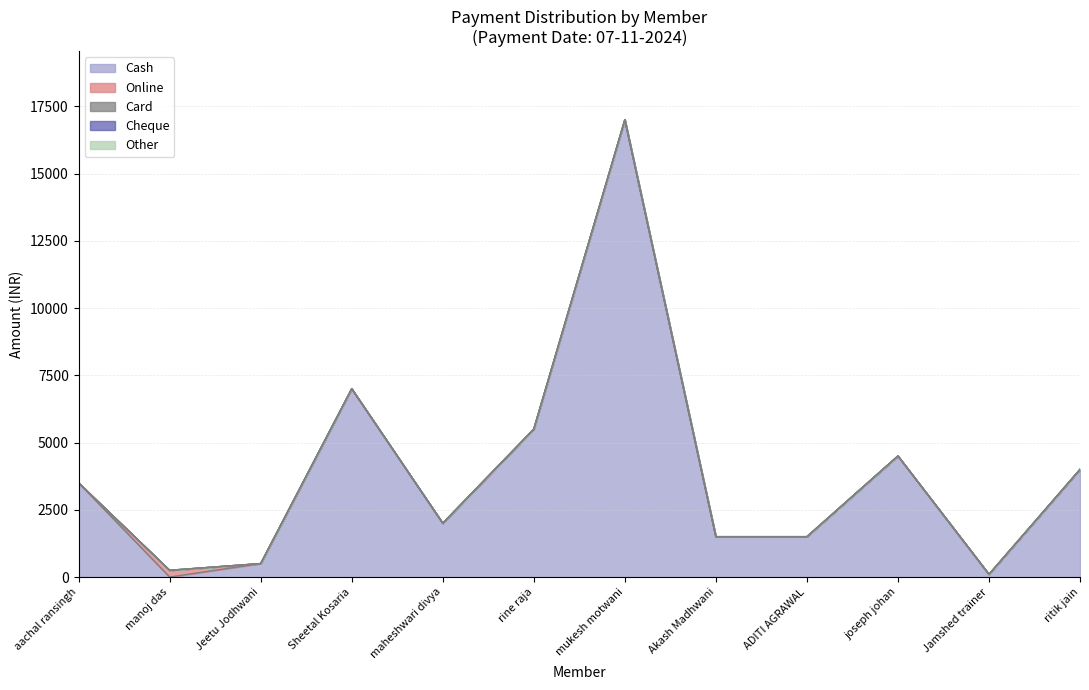

At which label does Cash reach its minimum?

manoj das